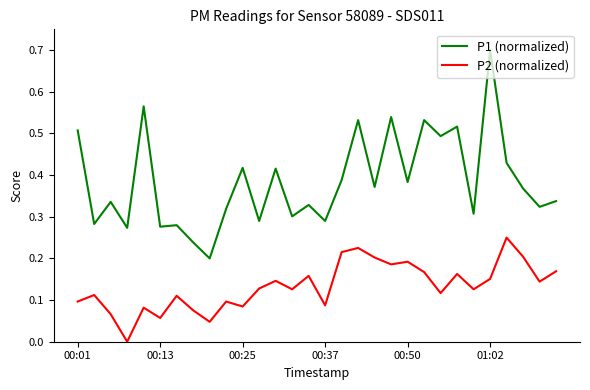

What is the maximum value shown in the chart?

0.7